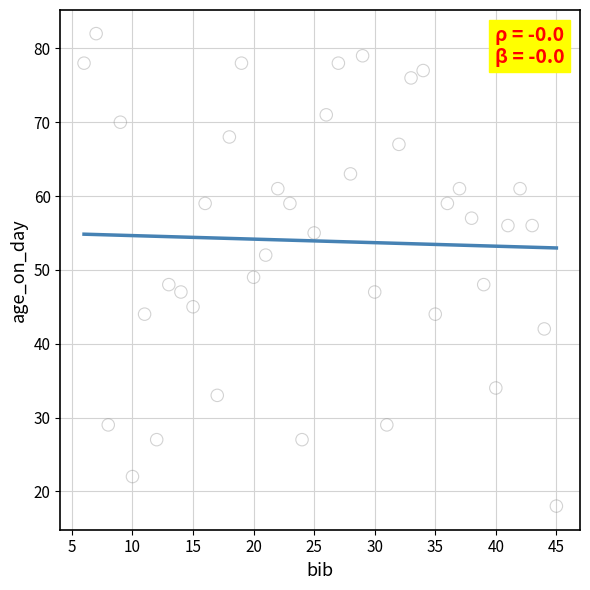

What is the range of X values (max minus min)?

39